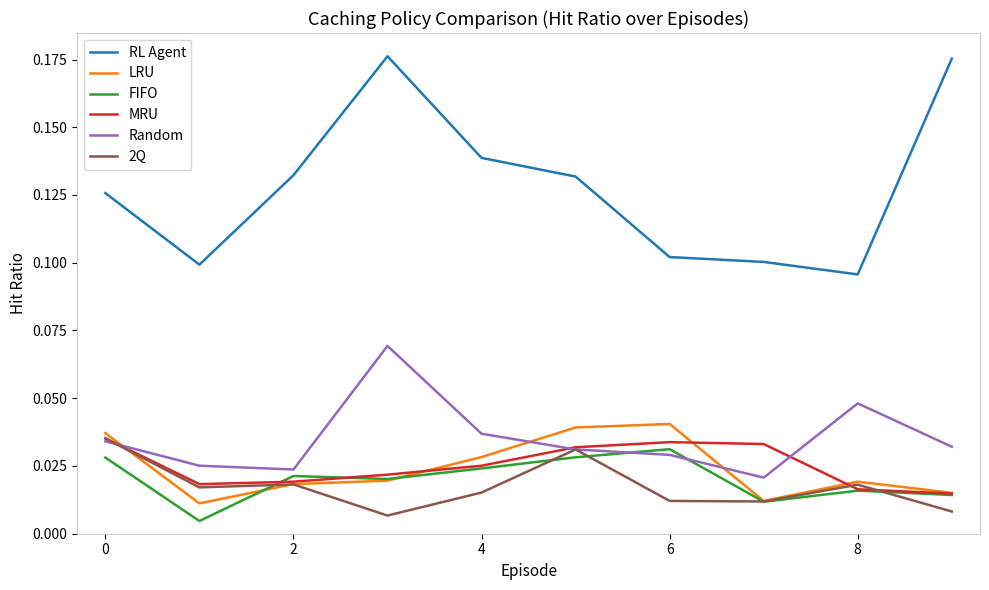

Which series has the widest spread of values?

RL Agent